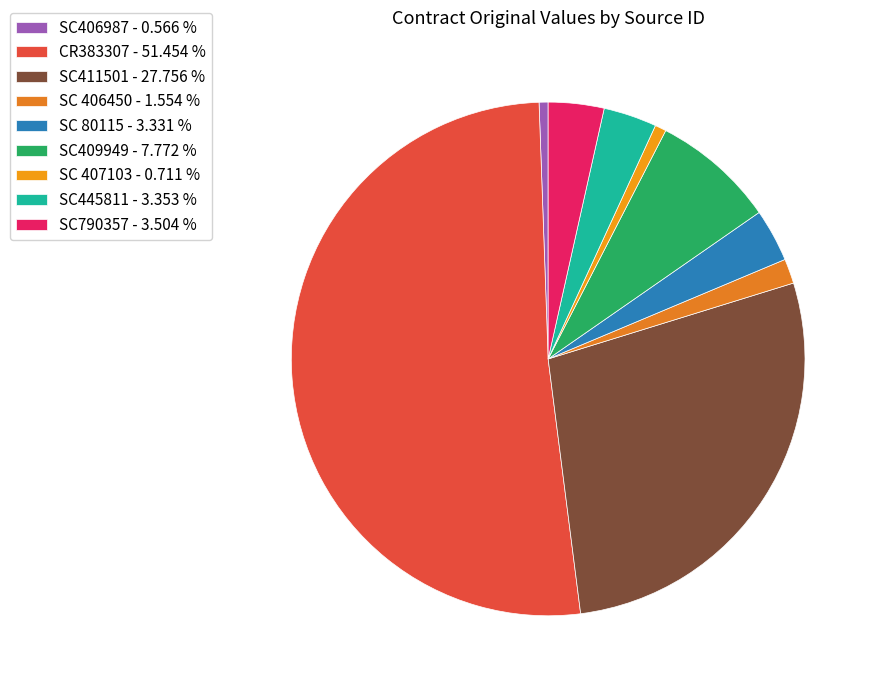

Rank the categories by value from lowest to highest.

SC406987, SC 407103, SC 406450, SC 80115, SC445811, SC790357, SC409949, SC411501, CR383307